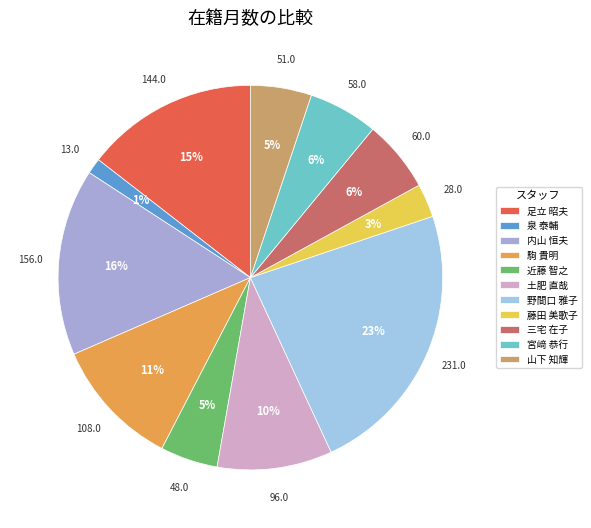

Which category has the smallest portion of the pie?

泉 泰輔